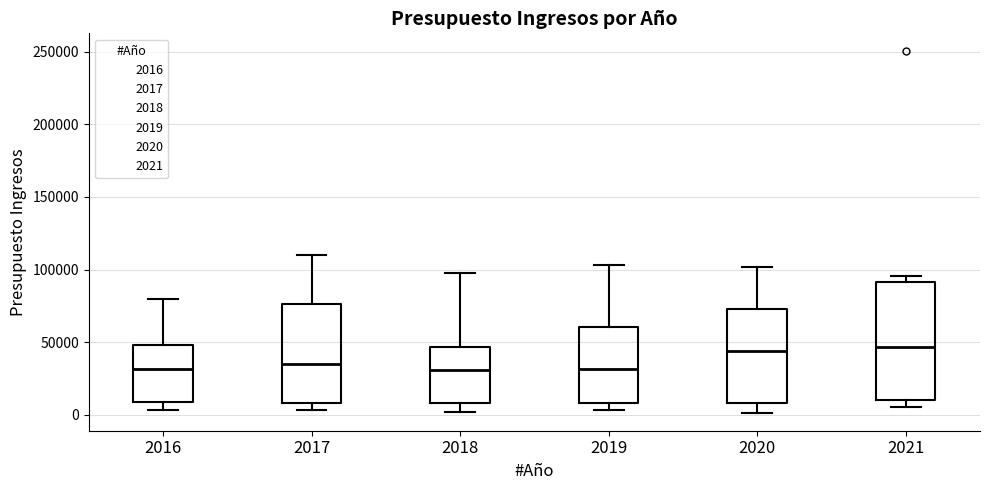

Where is the upper edge of the box at x = 2020 on the y-axis? The values are not printed on the chart, so give them approximately, as read against the axis.

75000